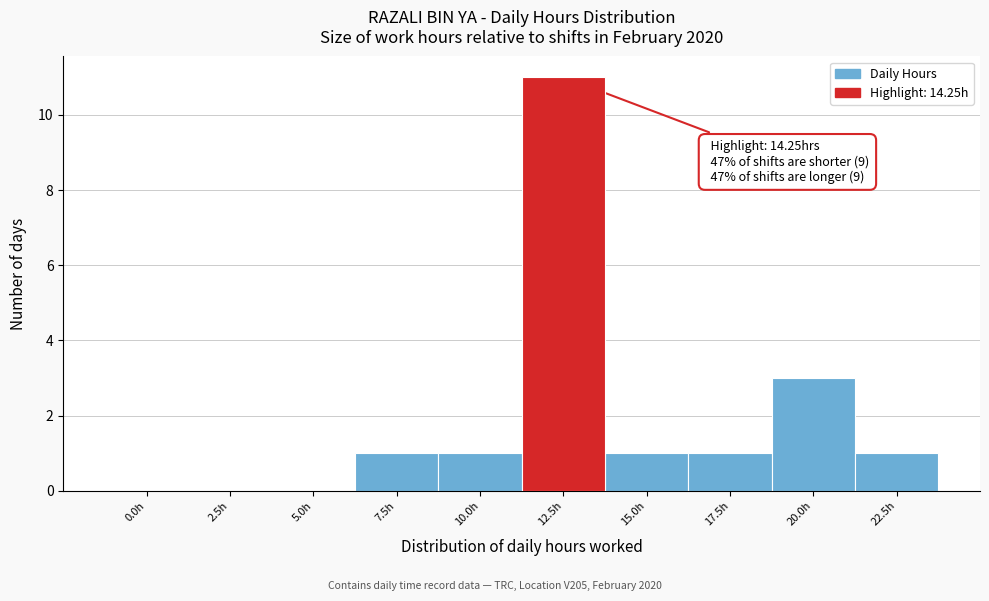

Reading left to right, what are all the values shown in this chart?

0.0h=0	2.5h=0	5.0h=0	7.5h=1	10.0h=1	12.5h=11	15.0h=1	17.5h=1	20.0h=3	22.5h=1